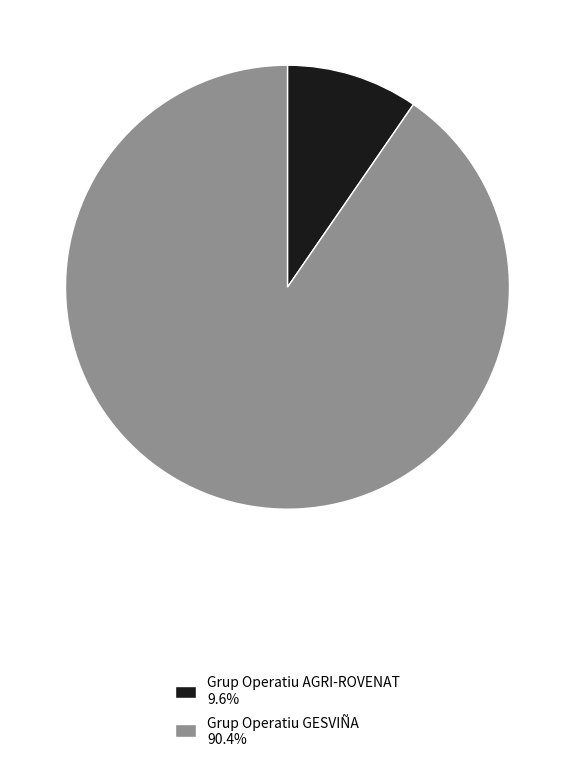

Is it true that Grup Operatiu AGRI-ROVENAT is 10% of the pie?

True